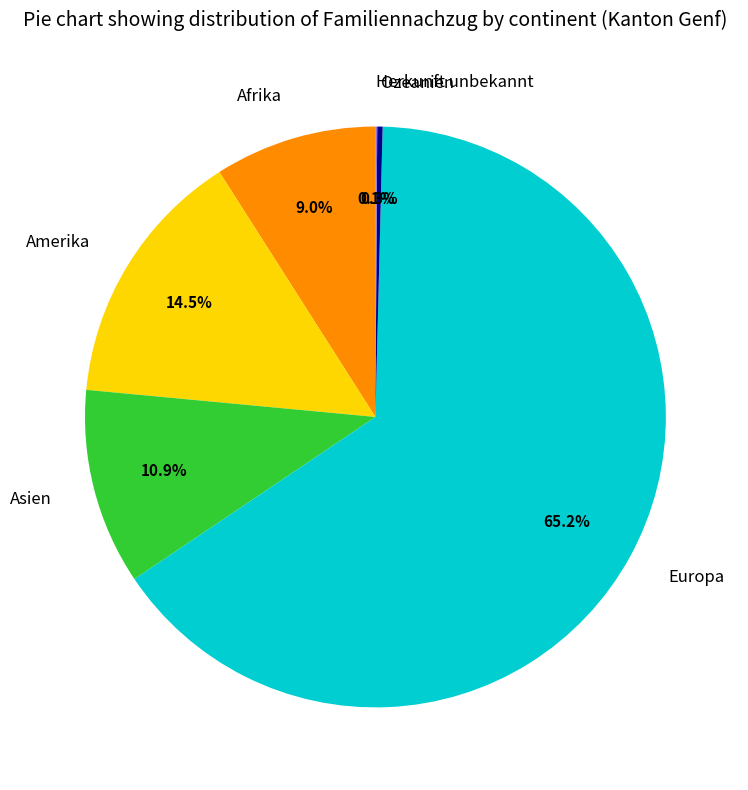

True or false: Asien accounts for 11% of the total.

True